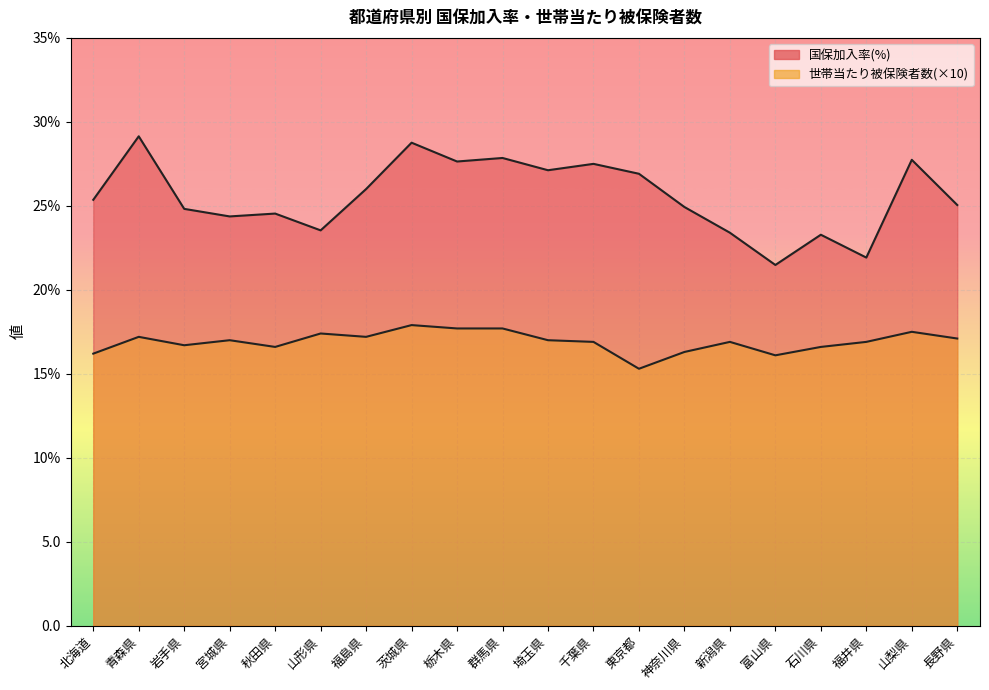

What is the value of the 国保加入率(%) point at the 9th from the left?

27.6